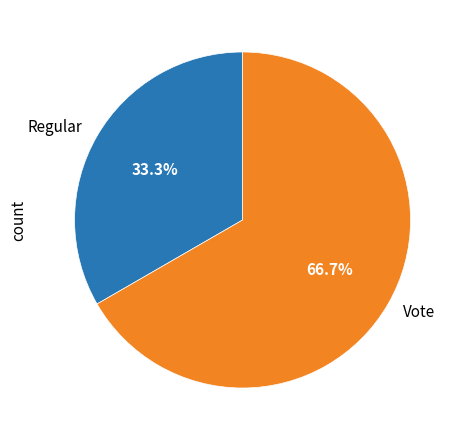

Is the sum of Vote and Regular greater than half?

Yes